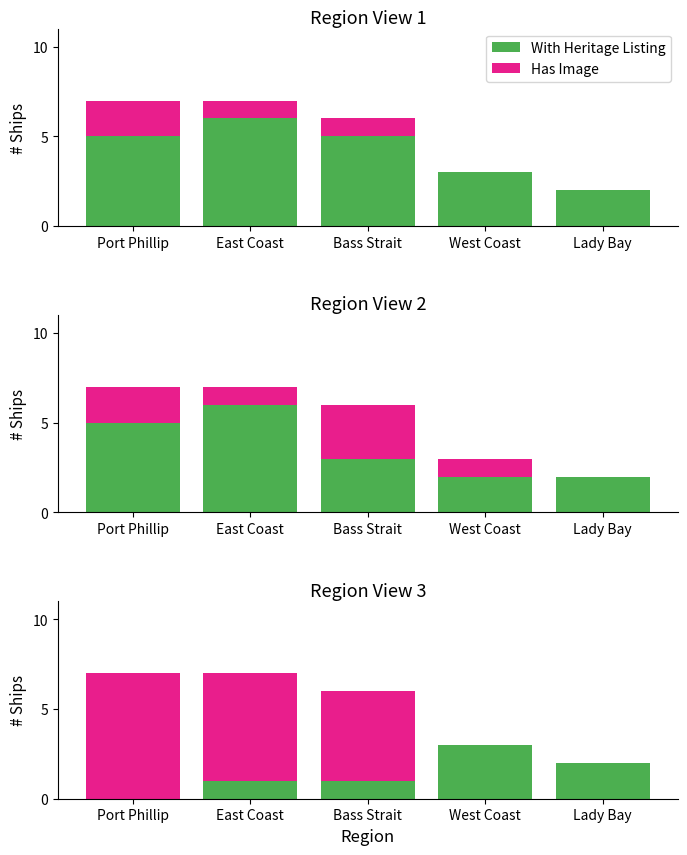

What is the difference between the Has Image values at Lady Bay and Port Phillip?

7